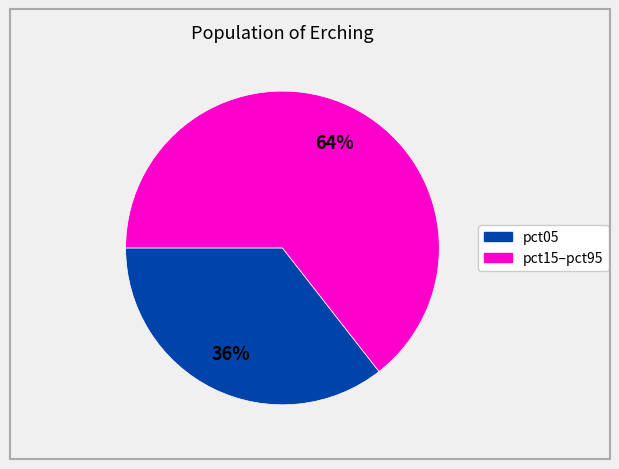

Does any single category account for the majority?

Yes